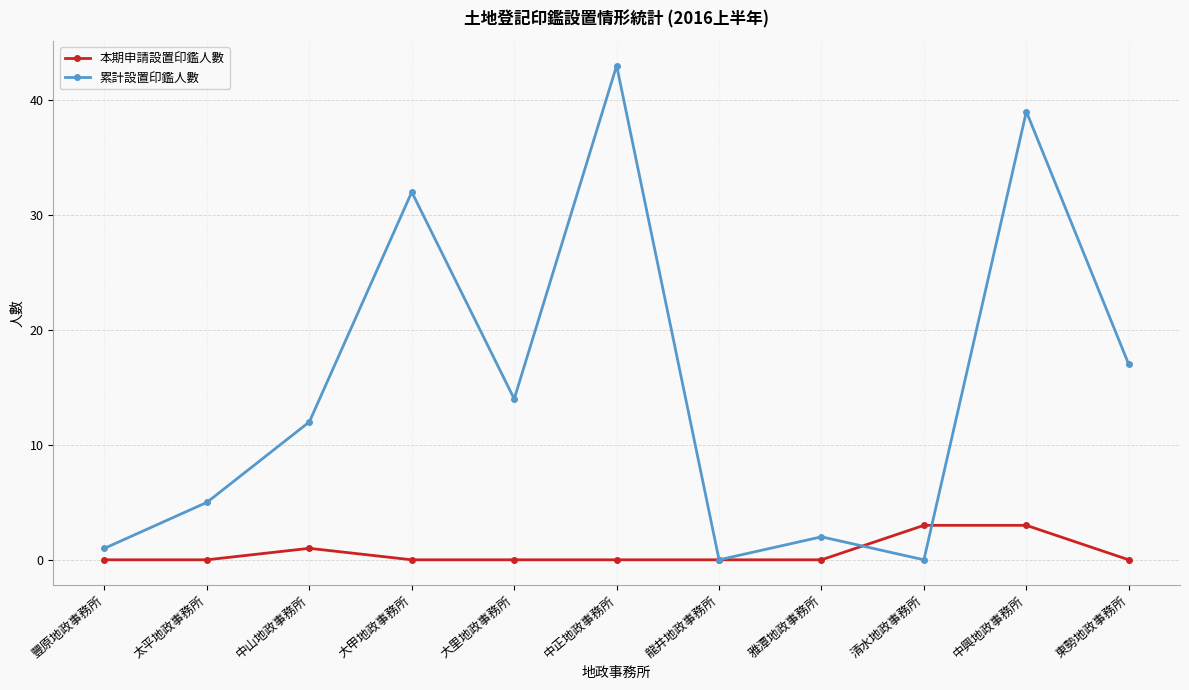

What position from the right is 太平地政事務所?

10